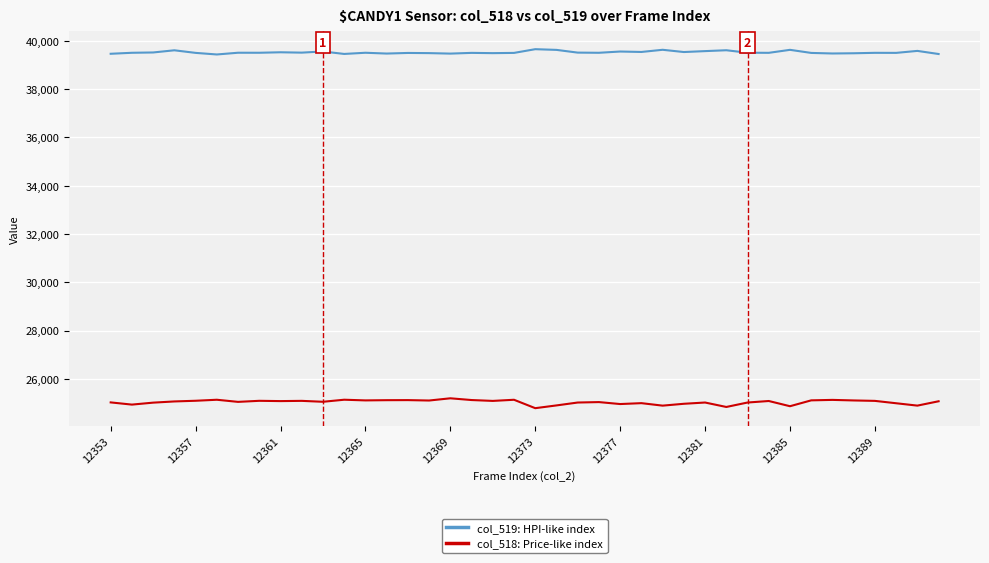

What is the smallest value displayed?

24784